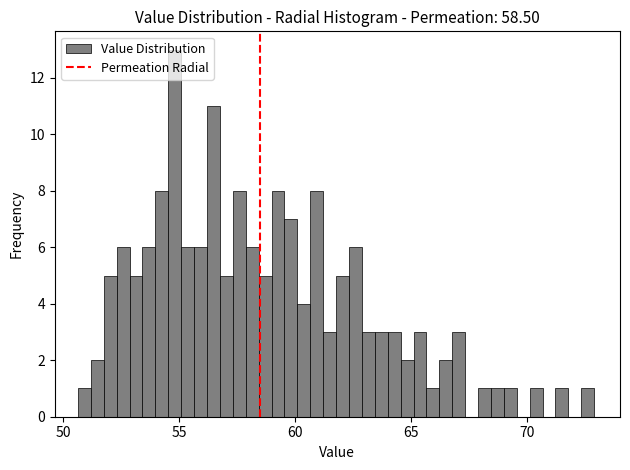

Read against the x-axis, roughly where is the centre of the tallest bar?

55.0